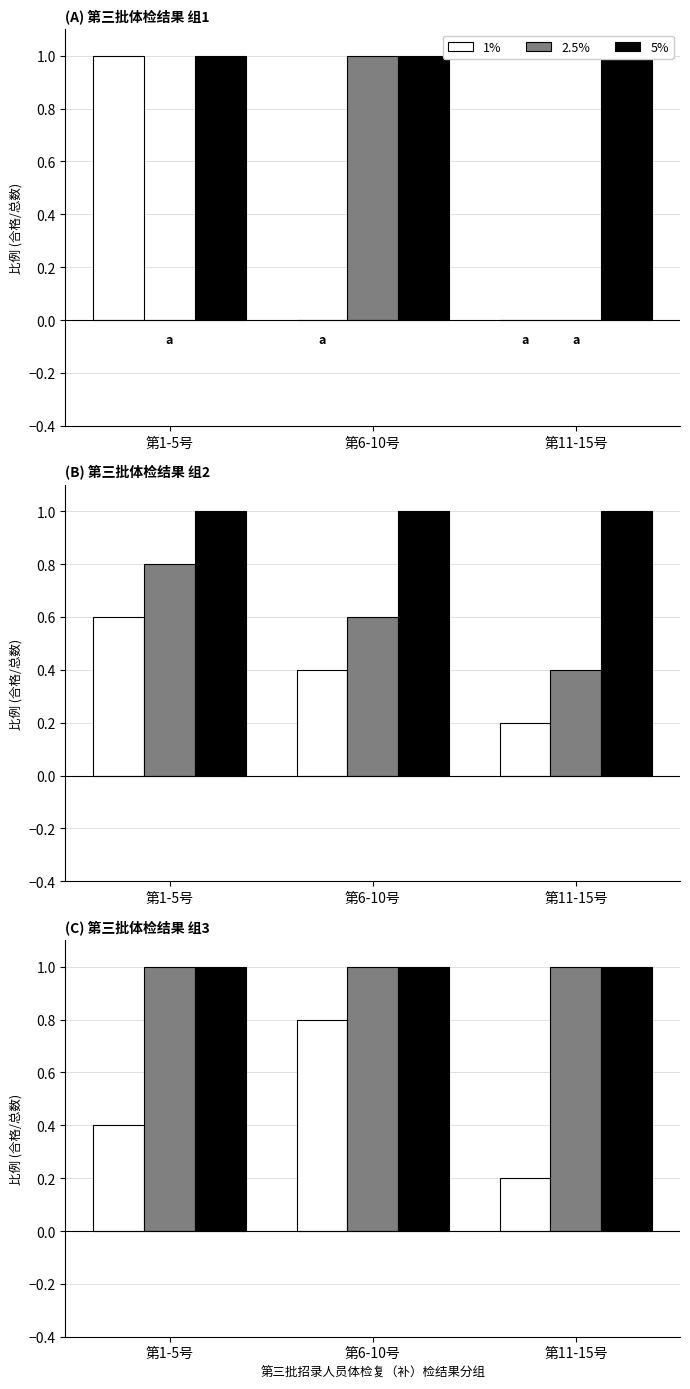

List the labels in order of 5% value, largest first.

第1-5号, 第6-10号, 第11-15号